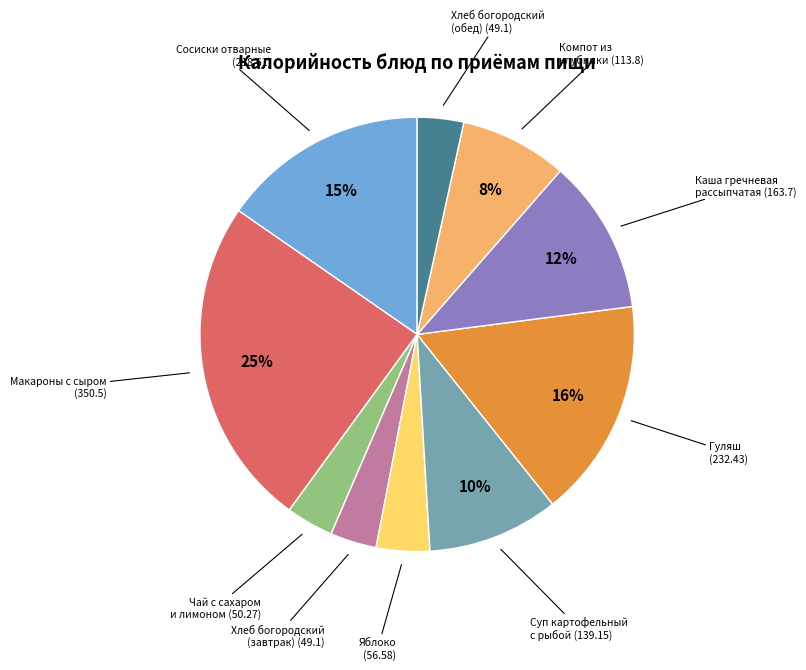

Is there any slice that represents more than half of the pie?

No